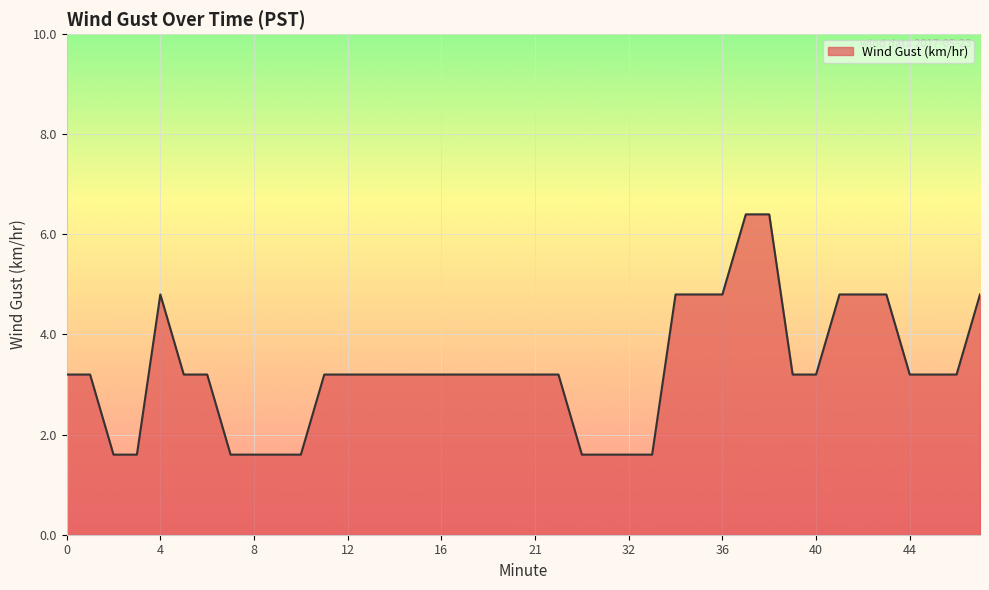

What is the greatest value displayed?

6.4